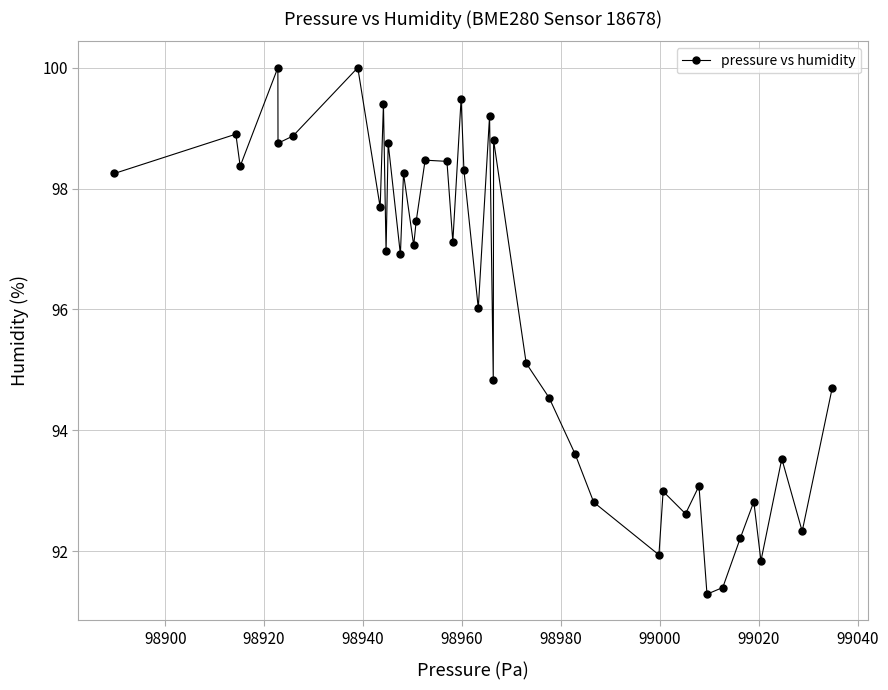

What is the difference between the maximum and second lowest values?

8.6